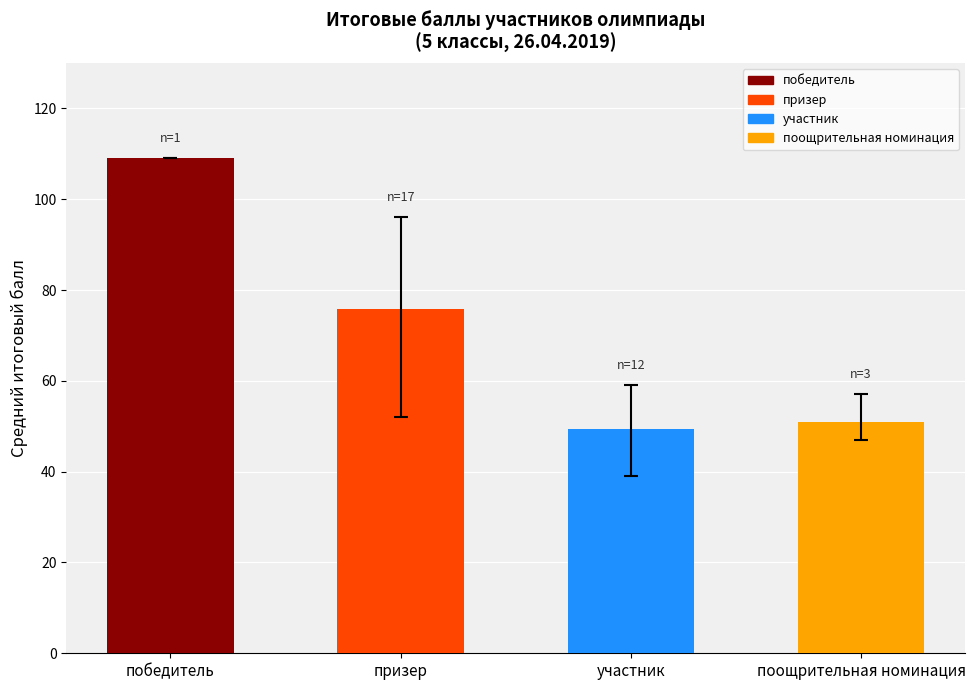

What is the greatest value displayed?

109.0